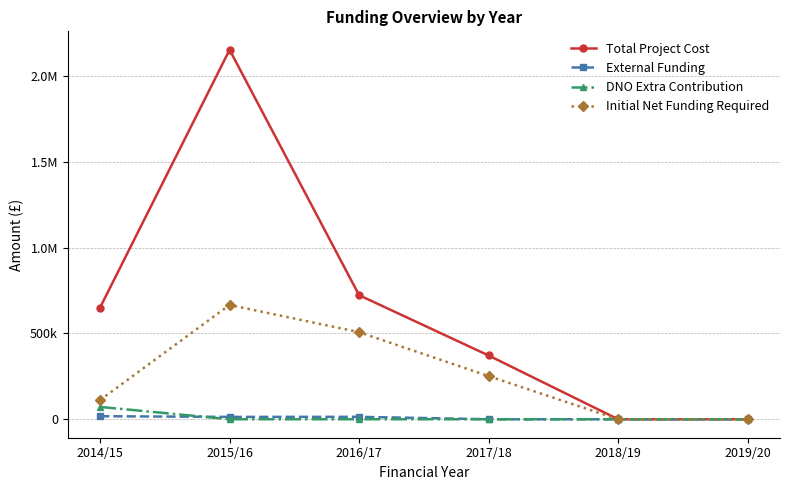

At which category does the chart reach its peak across all series?

2015/16